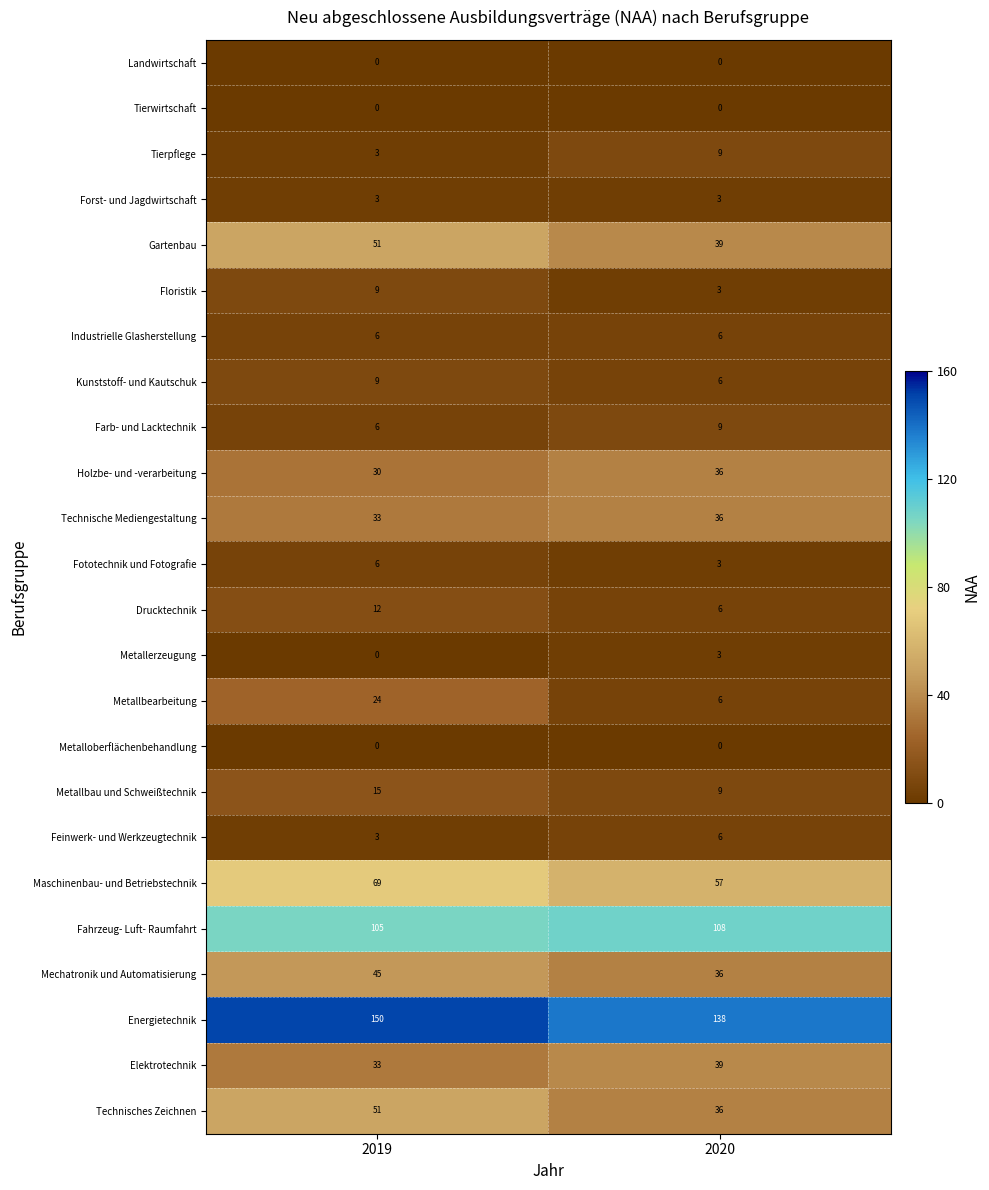

What is the total value across all series at 2019?

663